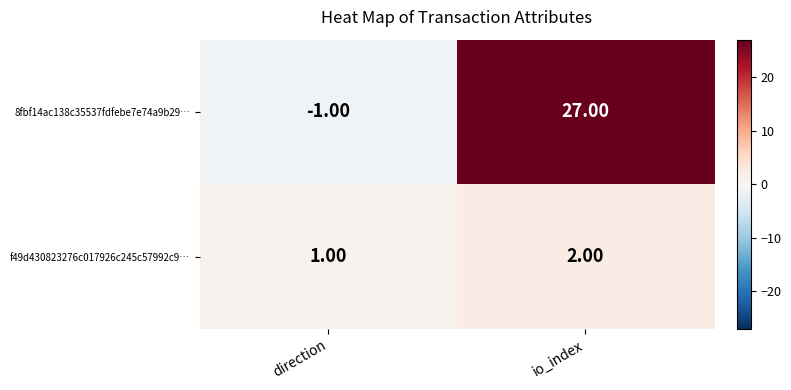

Rank the series by their average value, from lowest to highest.

f49d430823276c017926c245c57992c9…, 8fbf14ac138c35537fdfebe7e74a9b29…